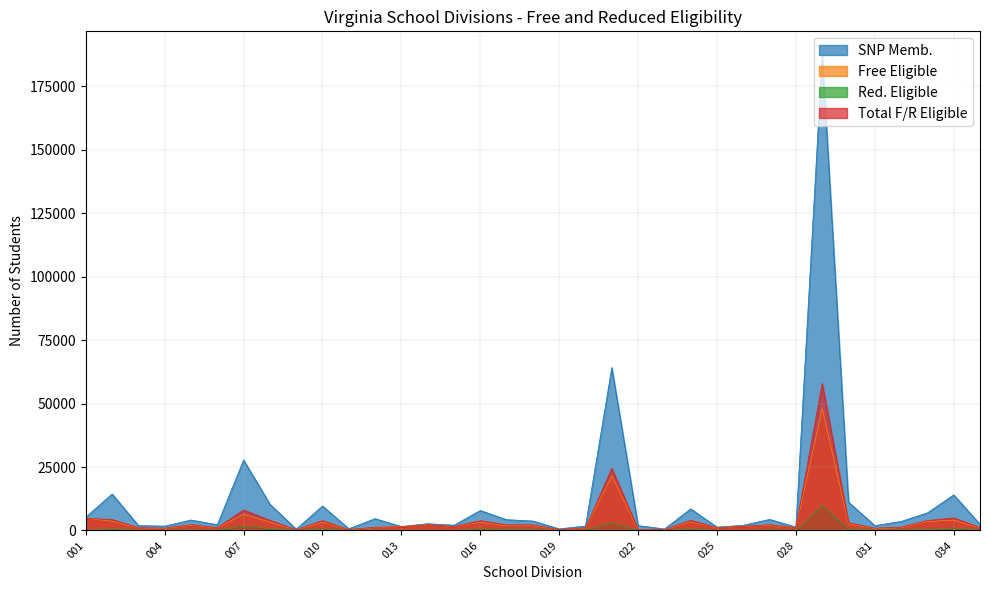

Where is the first local minimum for Red. Eligible?

003